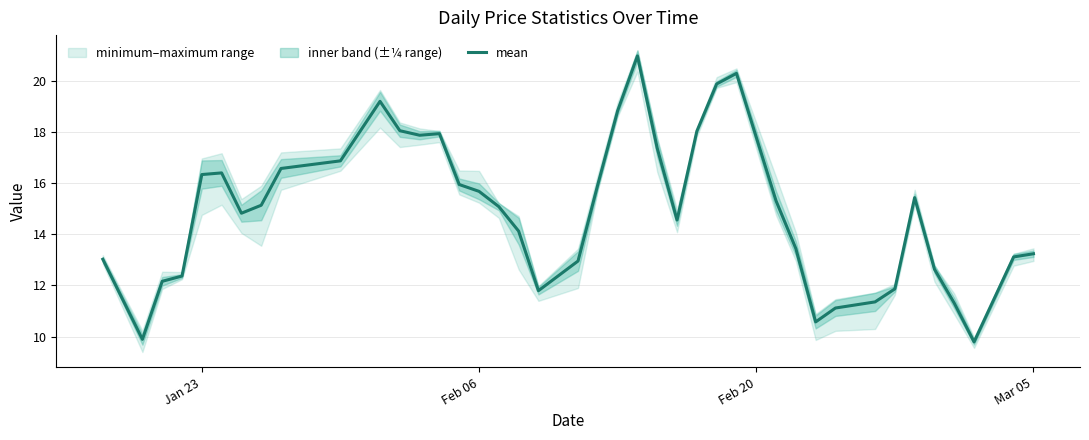

What is the minimum value for mean?

9.8